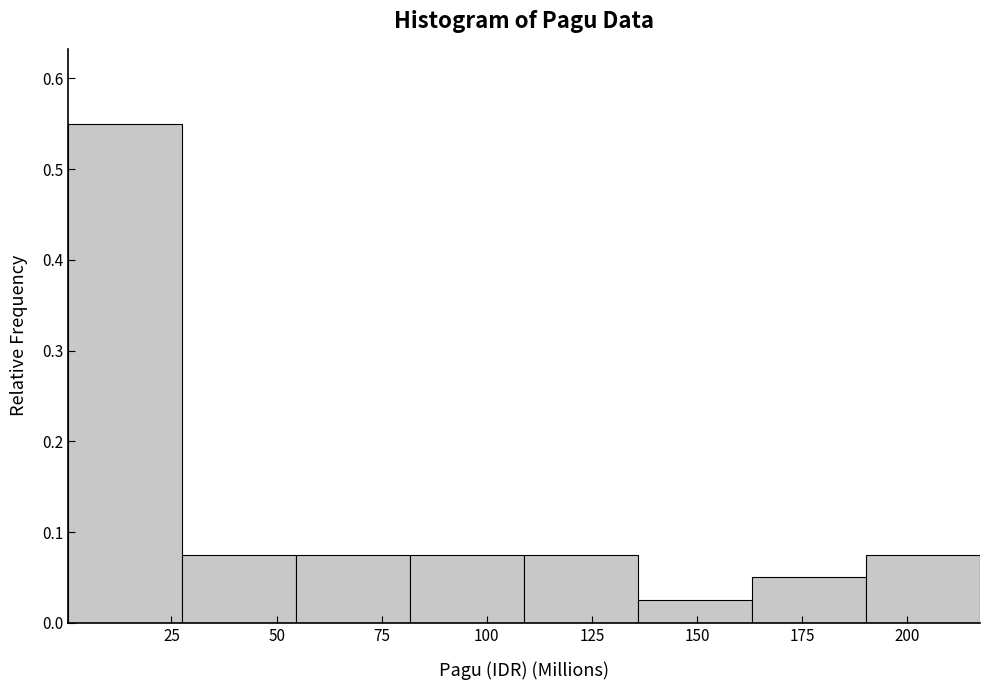

Over which range of the x-axis is the bar tallest?

0 to 30